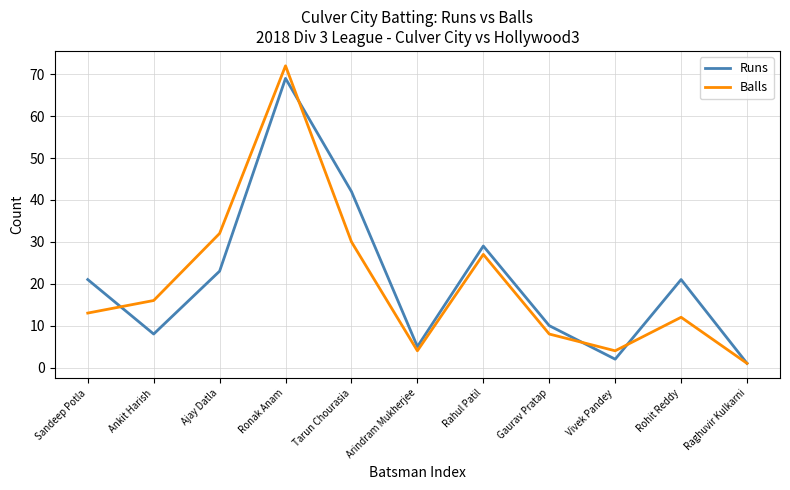

Rank the series by their average value, from lowest to highest.

Balls, Runs